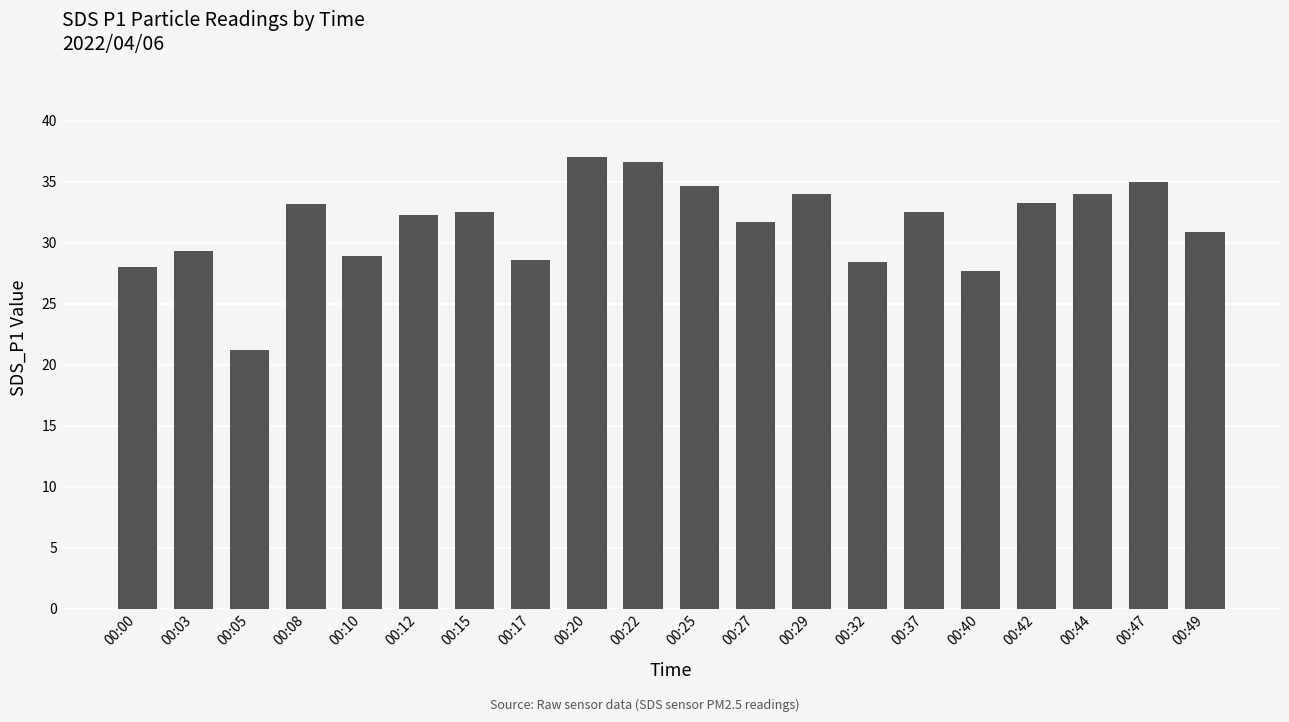

How many series are shown in this chart?

1